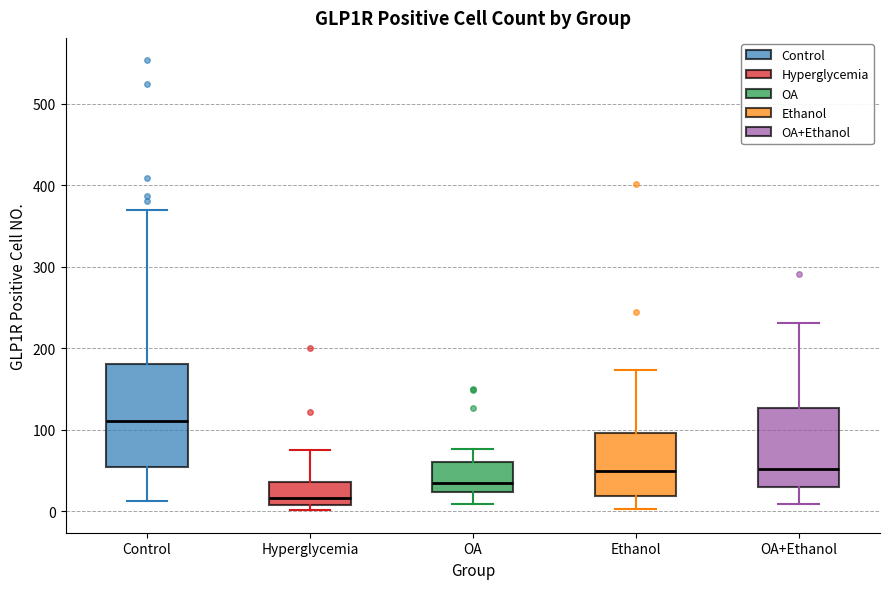

Where is the upper edge of the box for Control on the y-axis? The values are not printed on the chart, so give them approximately, as read against the axis.

180